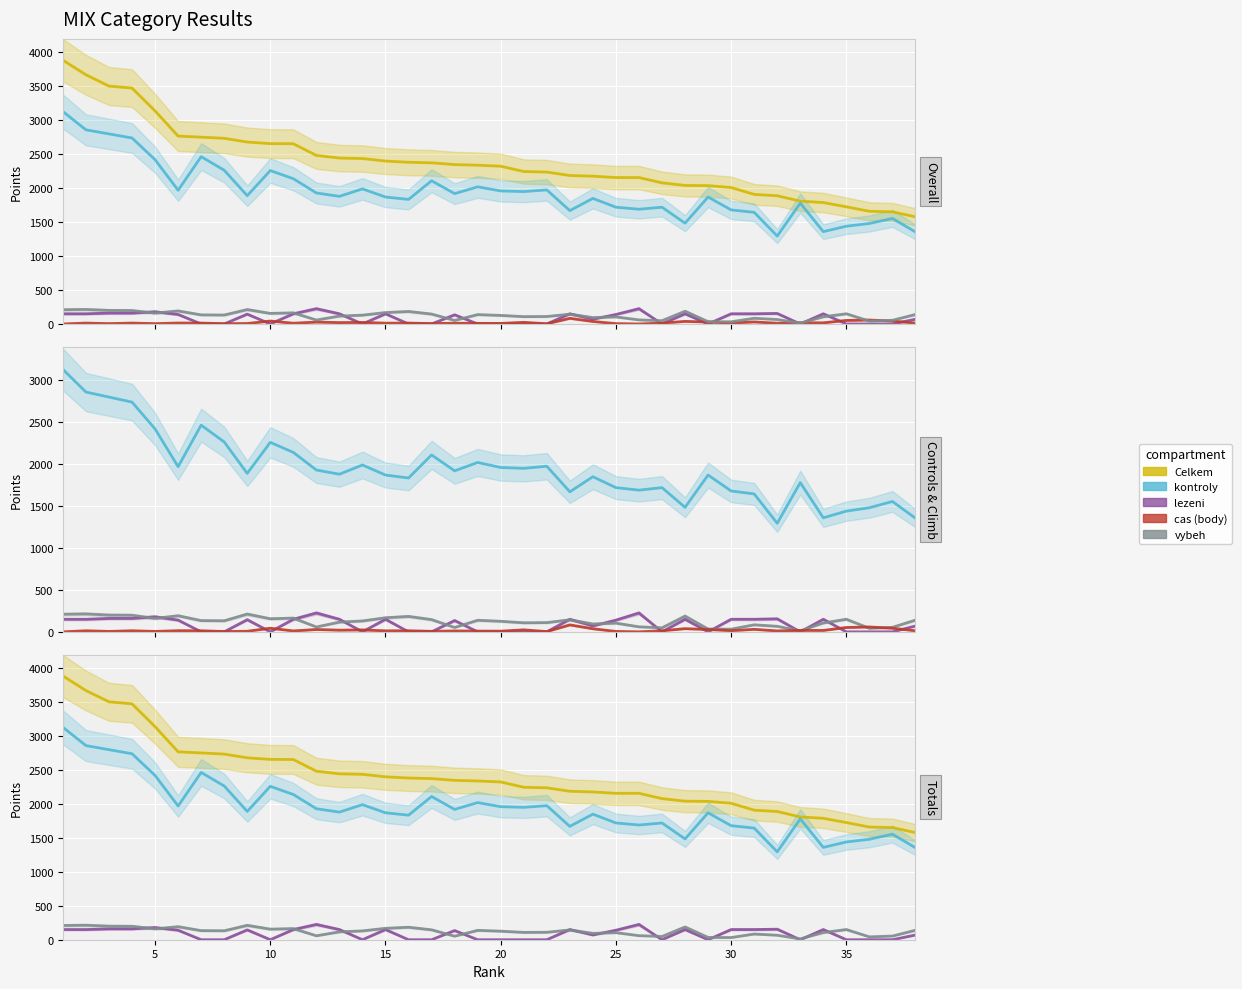

What is the greatest value displayed?

3886